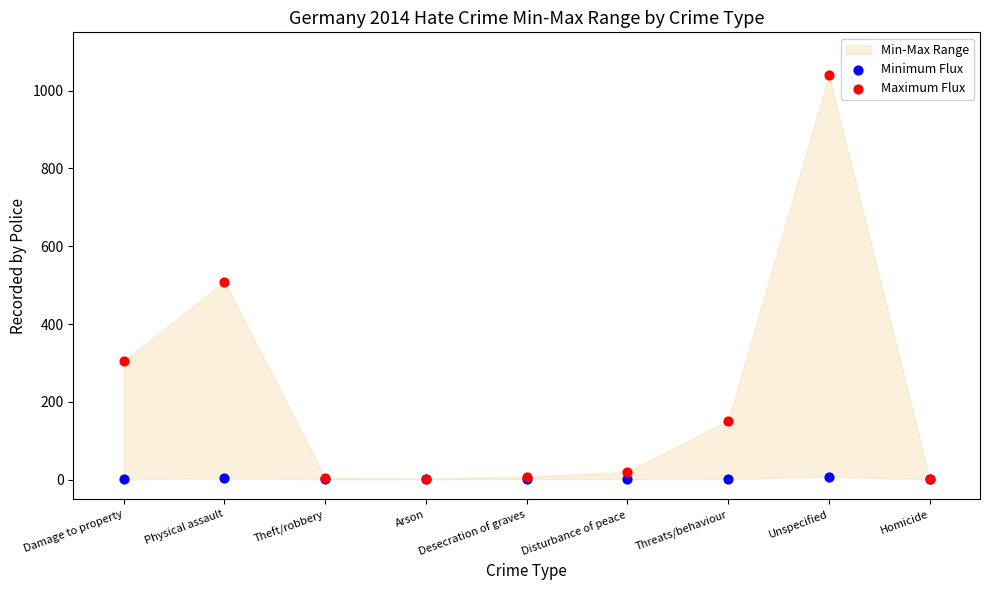

In the Maximum Flux series, what Y value is closest to 521?

509